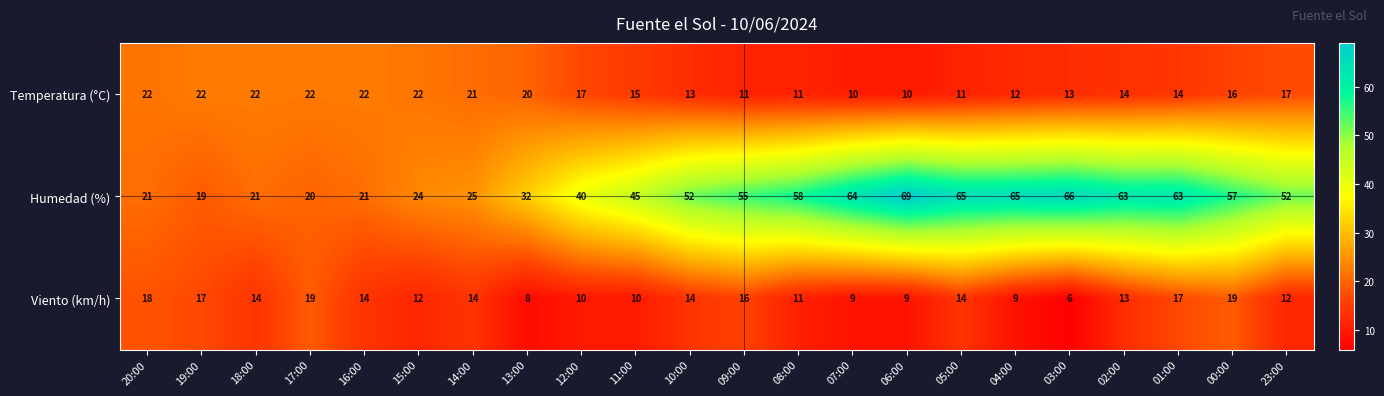

What is the sum of the Viento (km/h) values at 03:00 and 17:00?

25